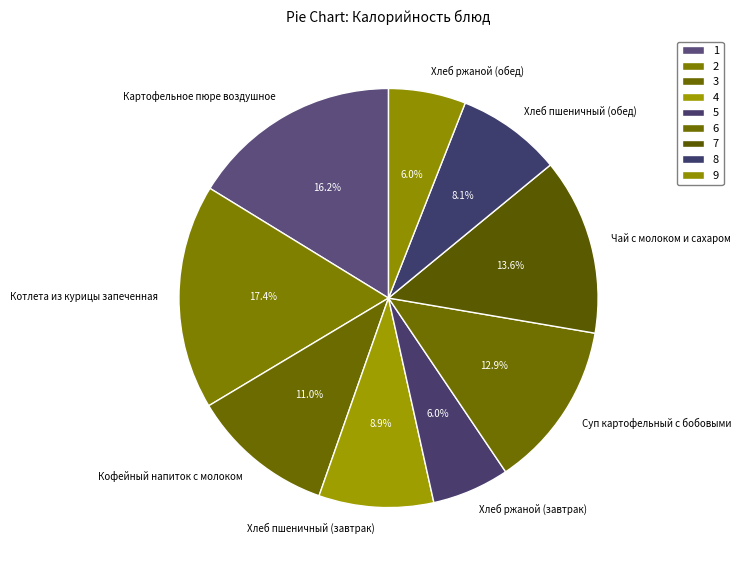

How many slices are in this pie chart?

9